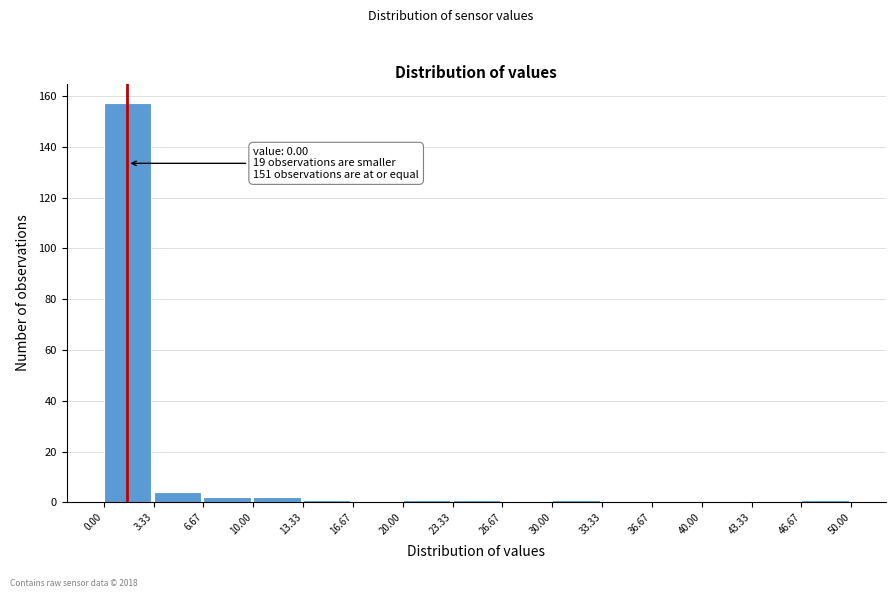

Which range on the x-axis has the tallest bar?

0.00 to 3.33